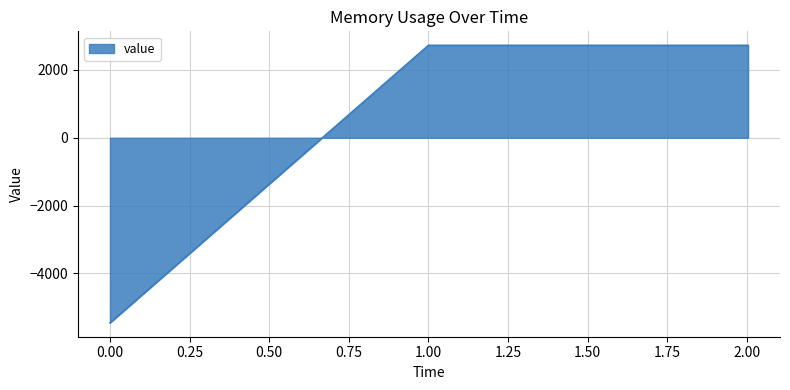

What is the difference between the maximum and minimum values?

8192.0